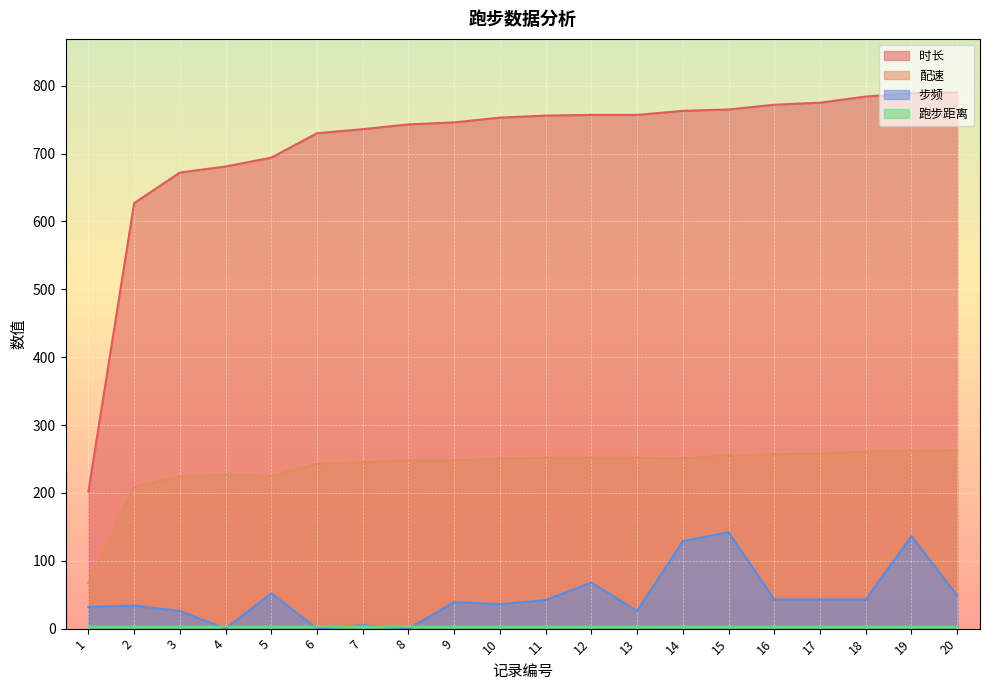

What is the lowest value of the 时长 series?

202.0